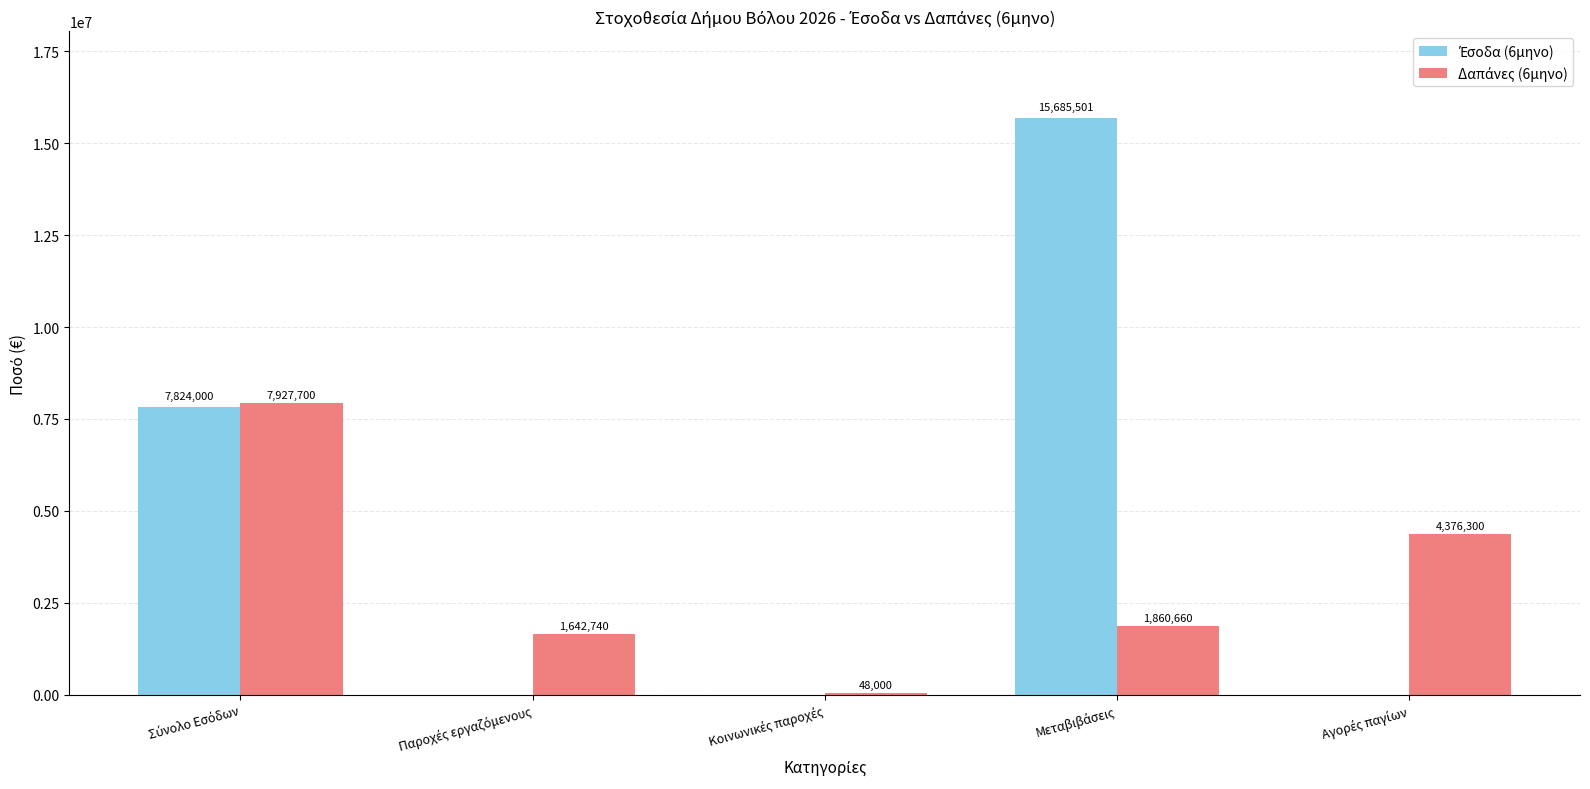

True or false: Δαπάνες (6μηνο) has a value of 941599.7 at Αγορές παγίων.

False